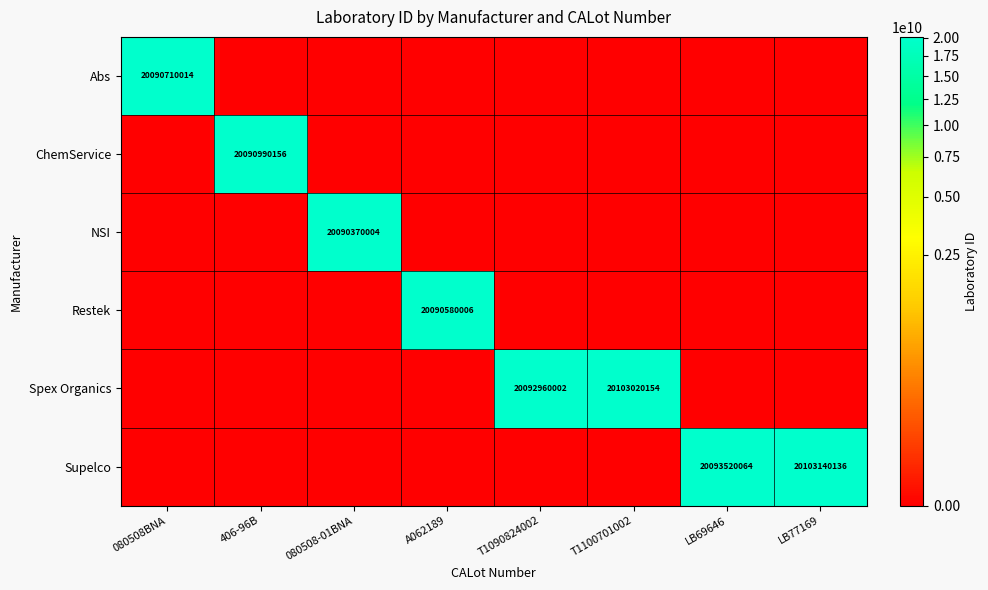

What is the sum of all Supelco values?

40196660200